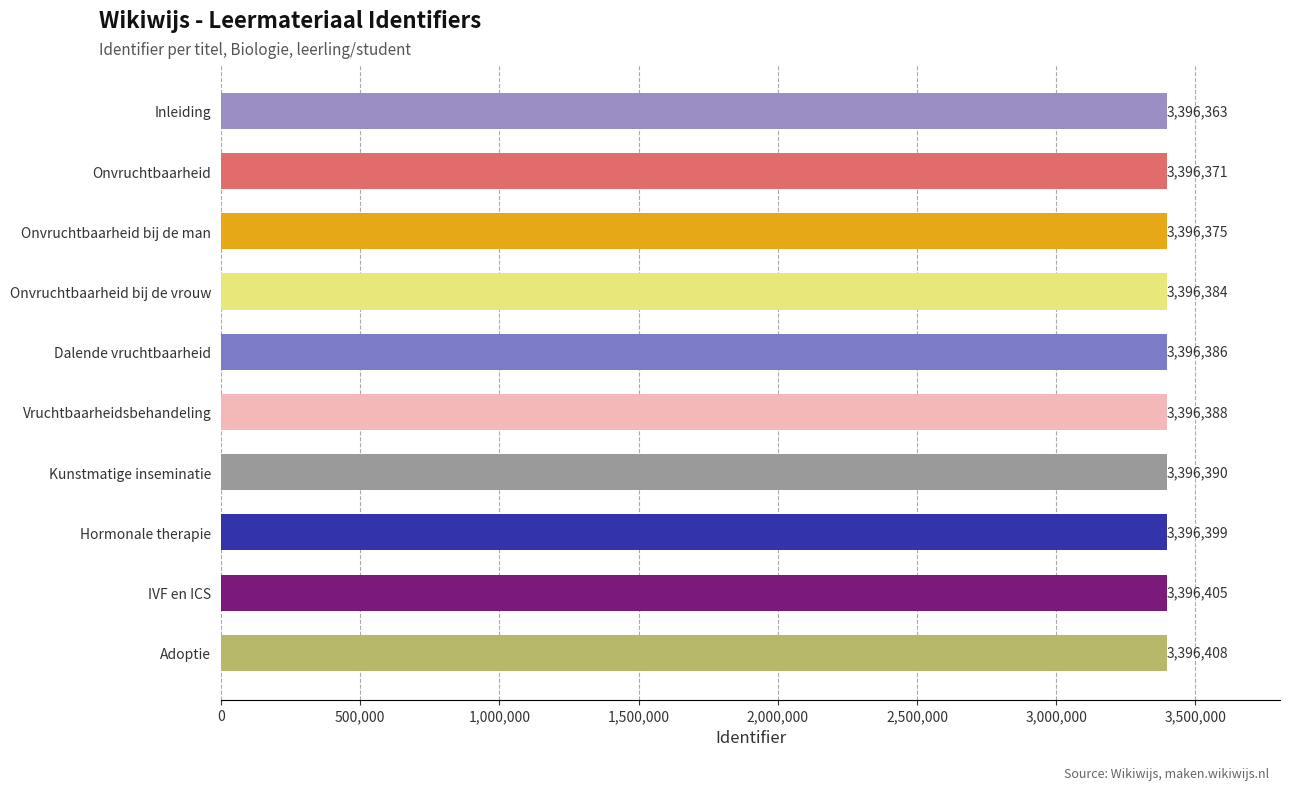

What is the difference between the maximum and second lowest values?

37